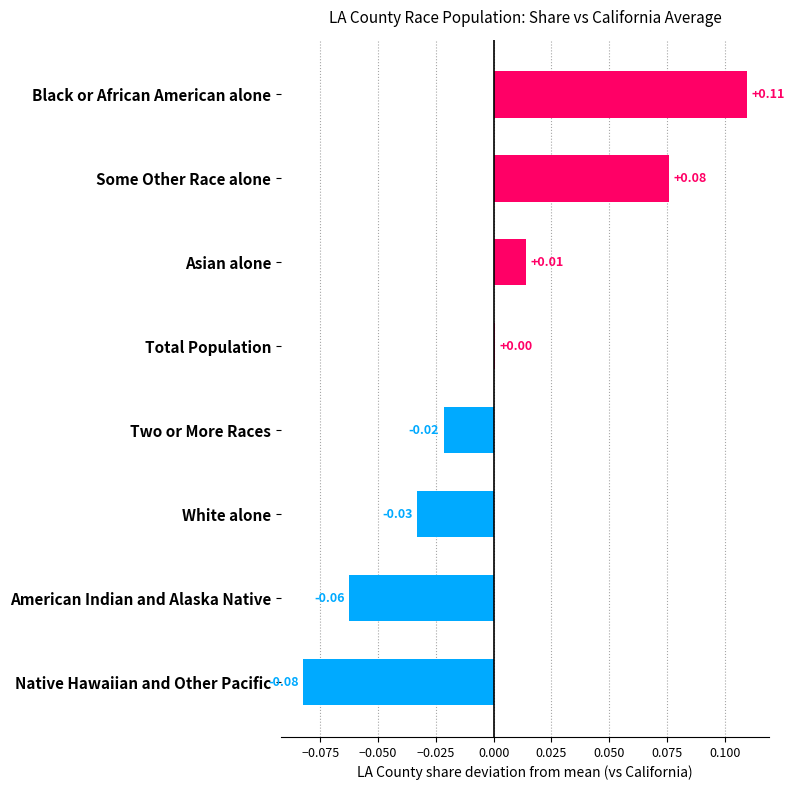

At which category does the chart reach its peak across all series?

Black or African American alone